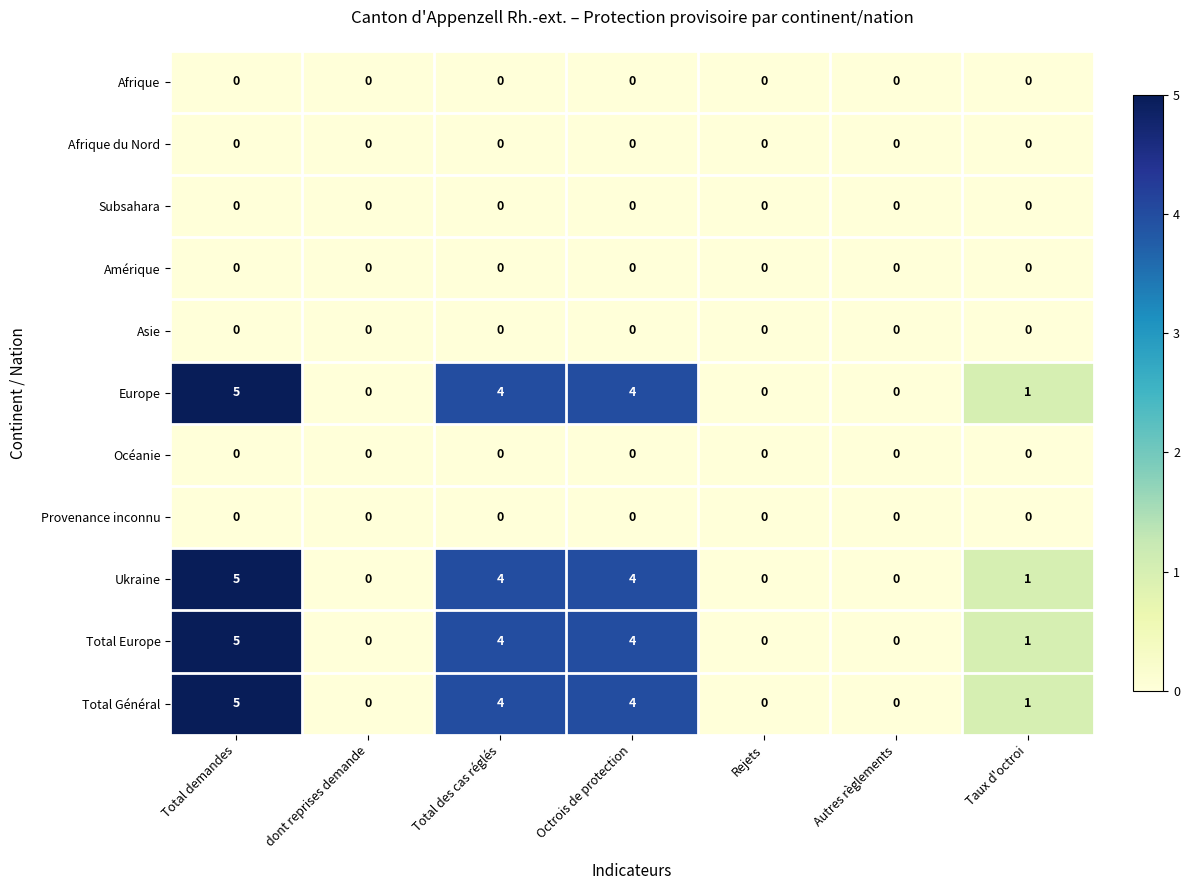

What is the difference between the highest and lowest values at Total des cas réglés?

4